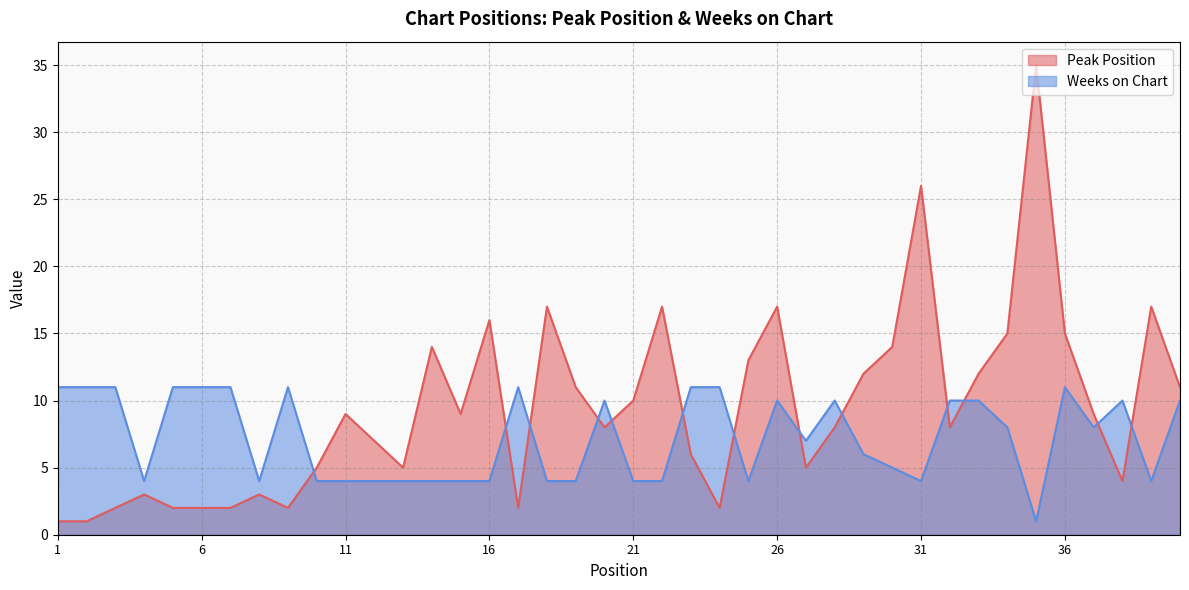

Reading left to right, extract all data points from this chart.

Peak Position: 1=1	2=1	3=2	4=3	5=2	6=2	7=2	8=3	9=2	10=5	11=9	12=7	13=5	14=14	15=9	16=16	17=2	18=17	19=11	20=8	21=10	22=17	23=6	24=2	25=13	26=17	27=5	28=8	29=12	30=14	31=26	32=8	33=12	34=15	35=35	36=15	37=9	38=4	39=17	40=11
Weeks on Chart: 1=11	2=11	3=11	4=4	5=11	6=11	7=11	8=4	9=11	10=4	11=4	12=4	13=4	14=4	15=4	16=4	17=11	18=4	19=4	20=10	21=4	22=4	23=11	24=11	25=4	26=10	27=7	28=10	29=6	30=5	31=4	32=10	33=10	34=8	35=1	36=11	37=8	38=10	39=4	40=10